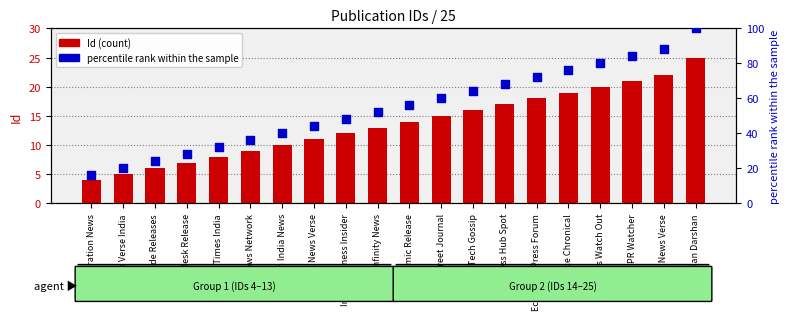

Is the value of Id at Tech News Network greater than the value of percentile rank within the sample at Infinity News?

No